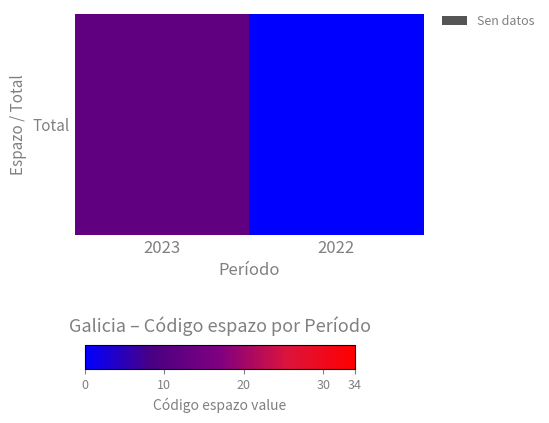

At which label is the value closest to 6?

2023